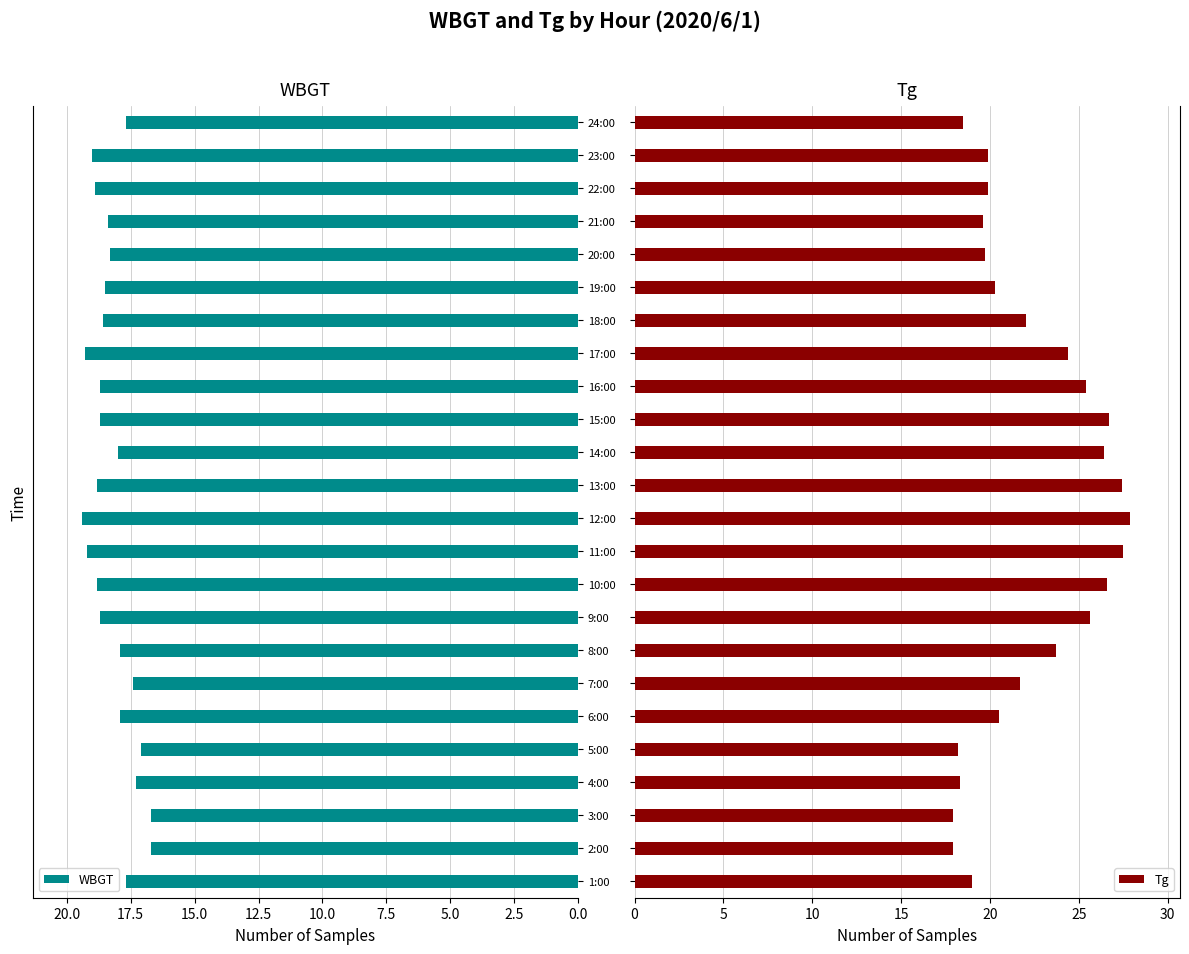

Is it true that WBGT equals 28.9 at 13:00?

False